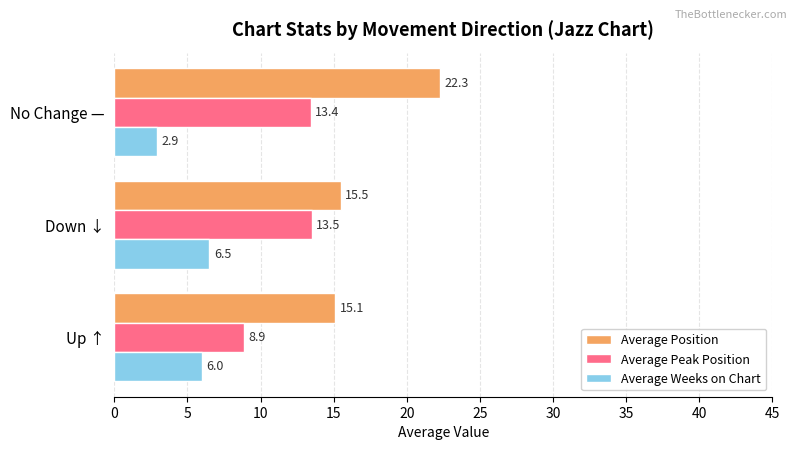

How many data points does each series have?

3